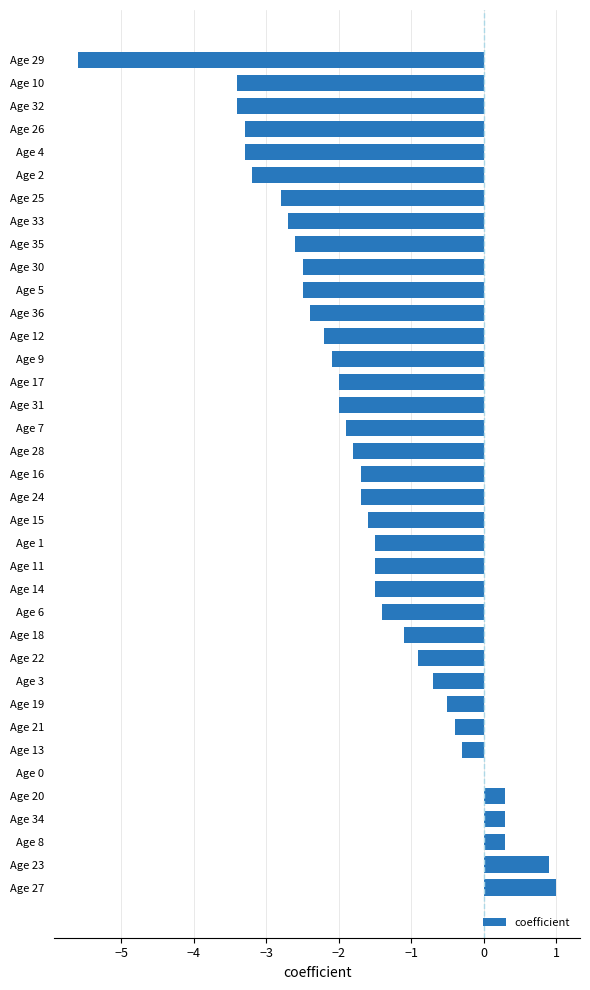

The chart shows a value of -3.7 at Age 5. True or false?

False